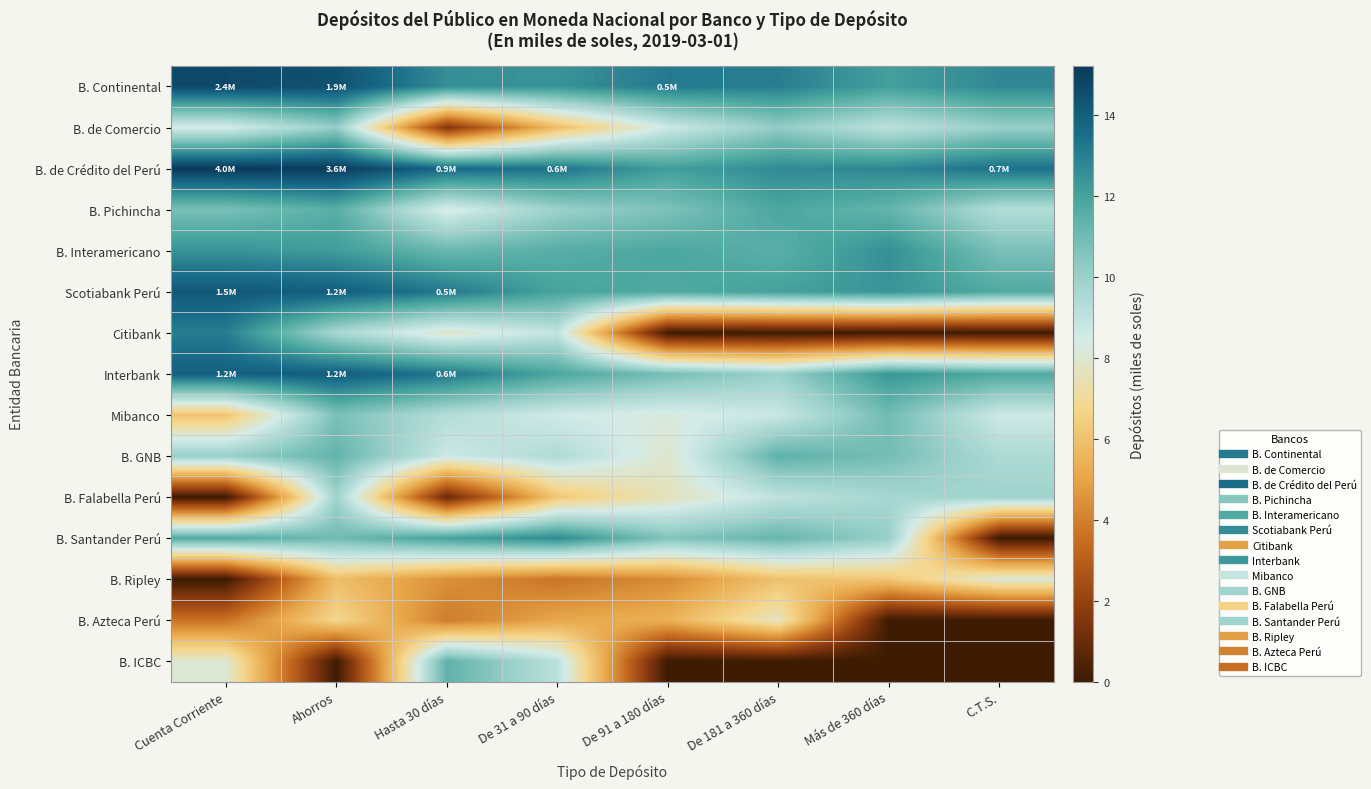

Which has a higher value, De 31 a 90 días or Hasta 30 días?

Hasta 30 días